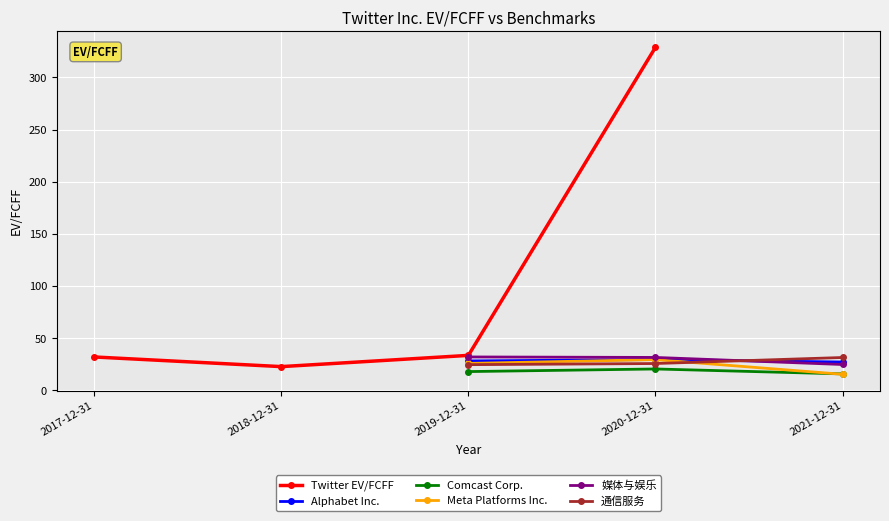

After their last crossing, which series has the higher values: 通信服务 or 媒体与娱乐?

通信服务